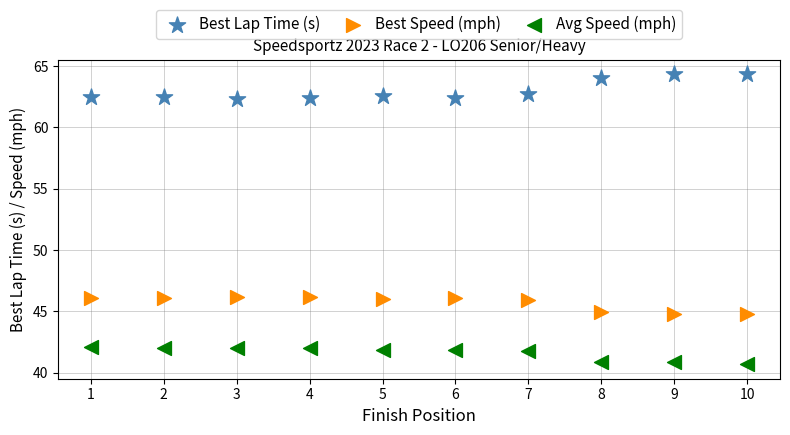

Which series has the widest spread of Y values?

Best Lap Time (s)